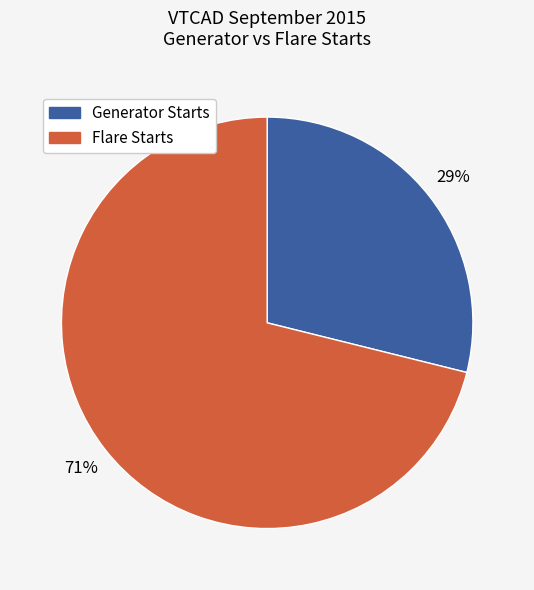

Which category has the biggest portion of the pie?

Flare Starts